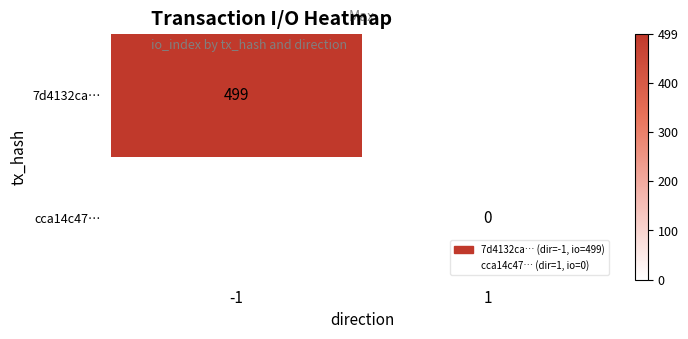

The 7d4132ca… series shows 152 at -1. True or false?

False